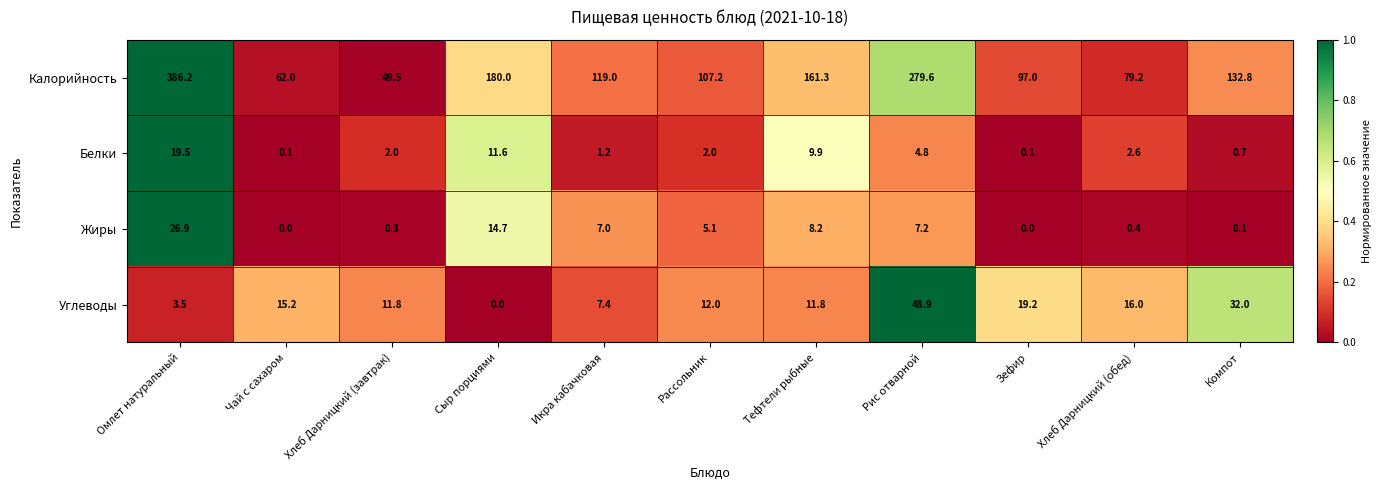

What is the sum of all Калорийность values?

1653.8